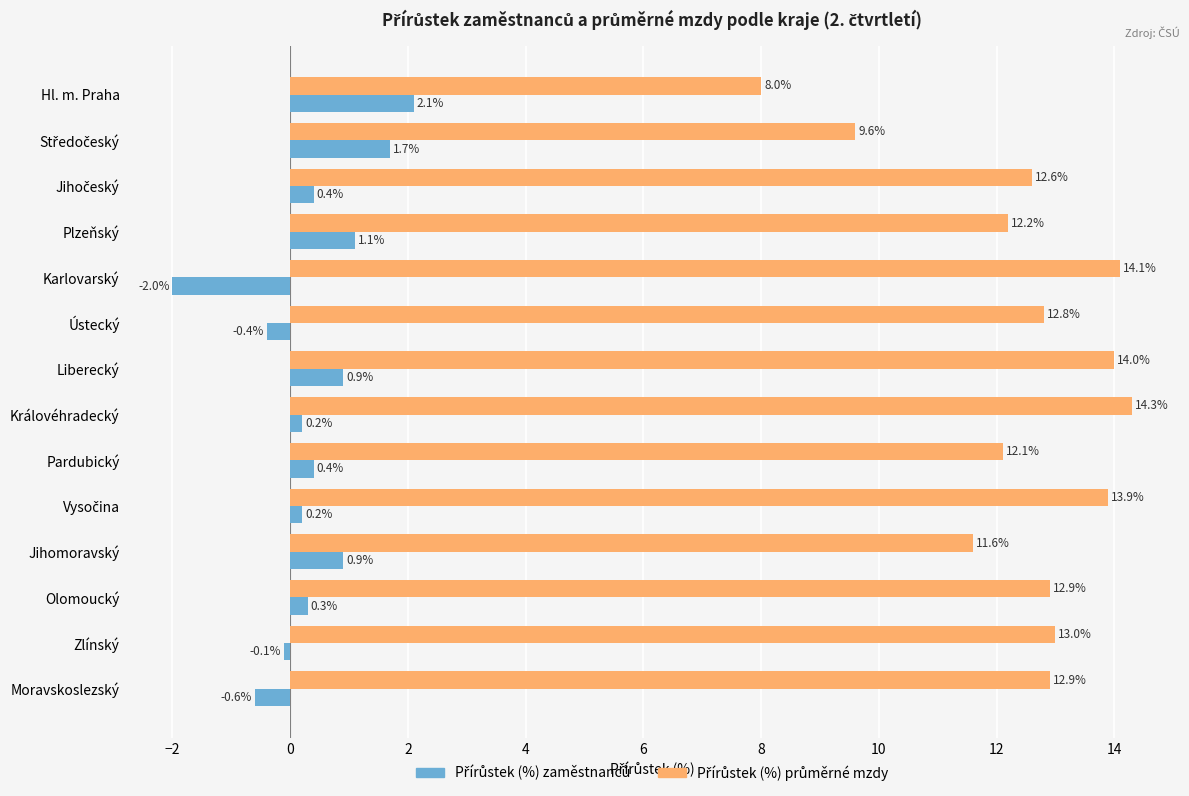

At how many categories does at least one series exceed 7?

14